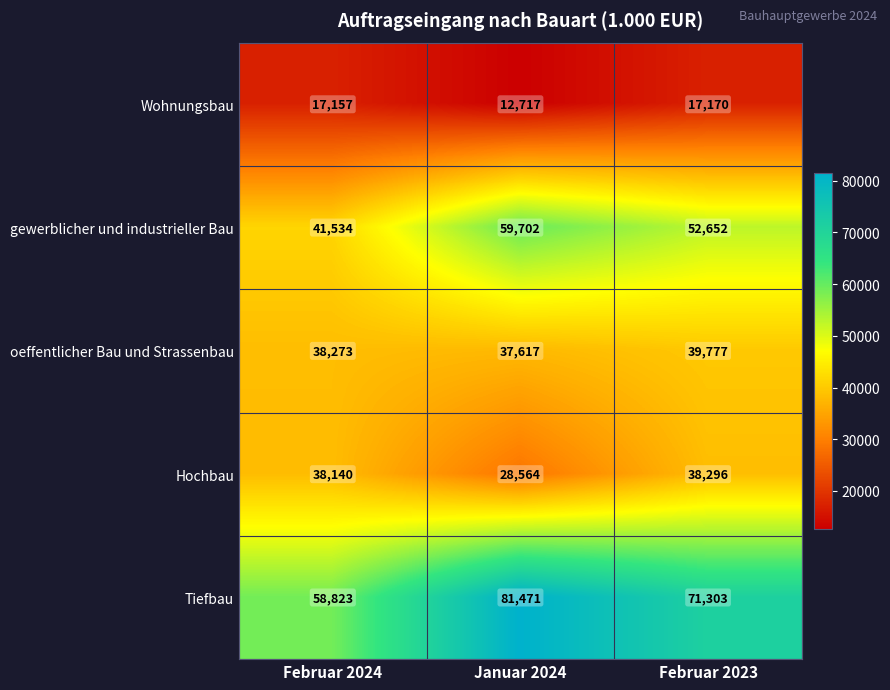

Which series has the widest spread of values?

Tiefbau